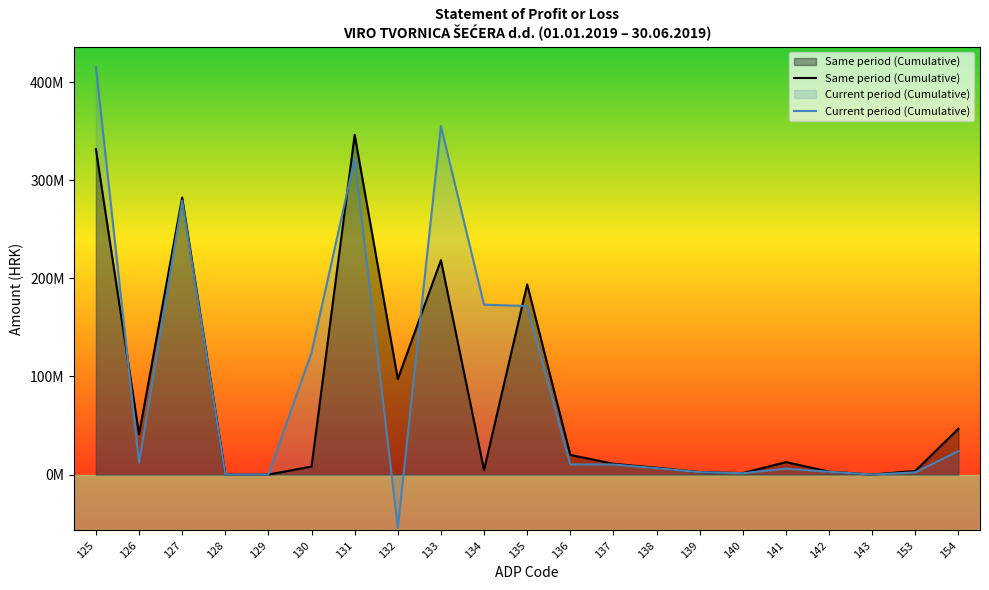

Count the number of data series in this chart.

2